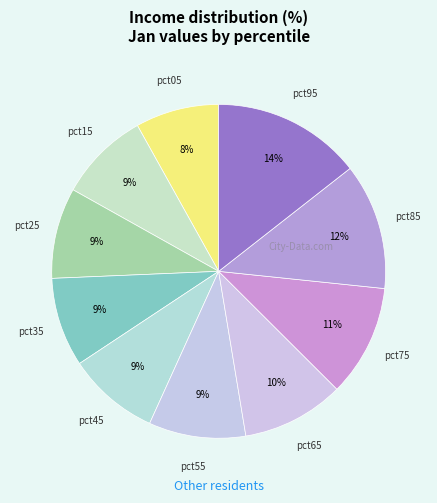

Which category has the biggest portion of the pie?

pct95